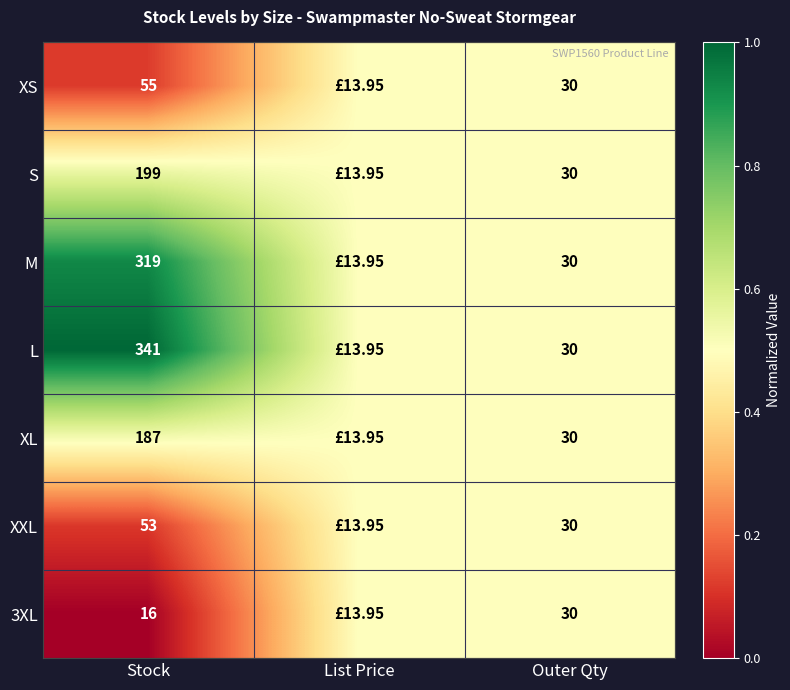

What is the spread (max minus min) of values at Stock?

325.0